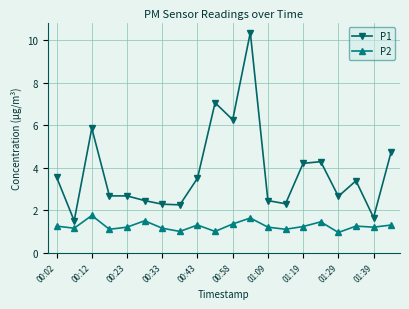

What is the difference between the second highest and minimum values in the P2 series?

0.7